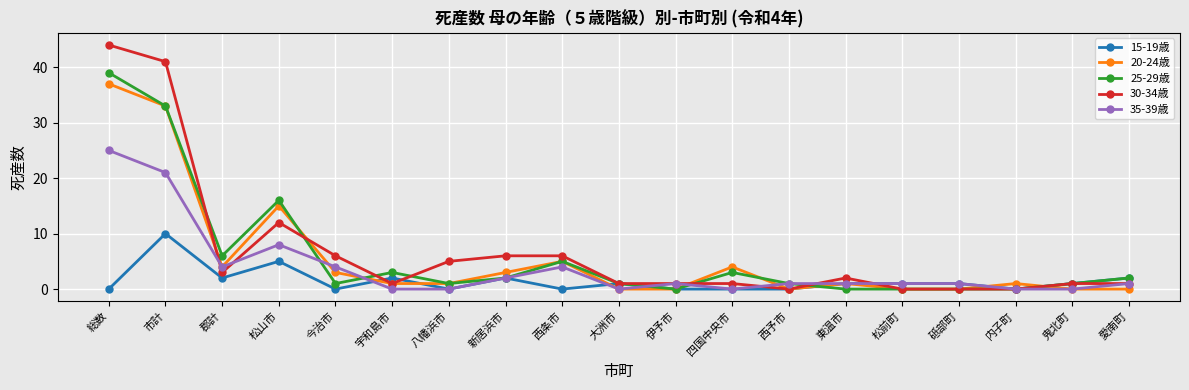

What are all the series names shown in the legend?

15-19歳, 20-24歳, 25-29歳, 30-34歳, 35-39歳